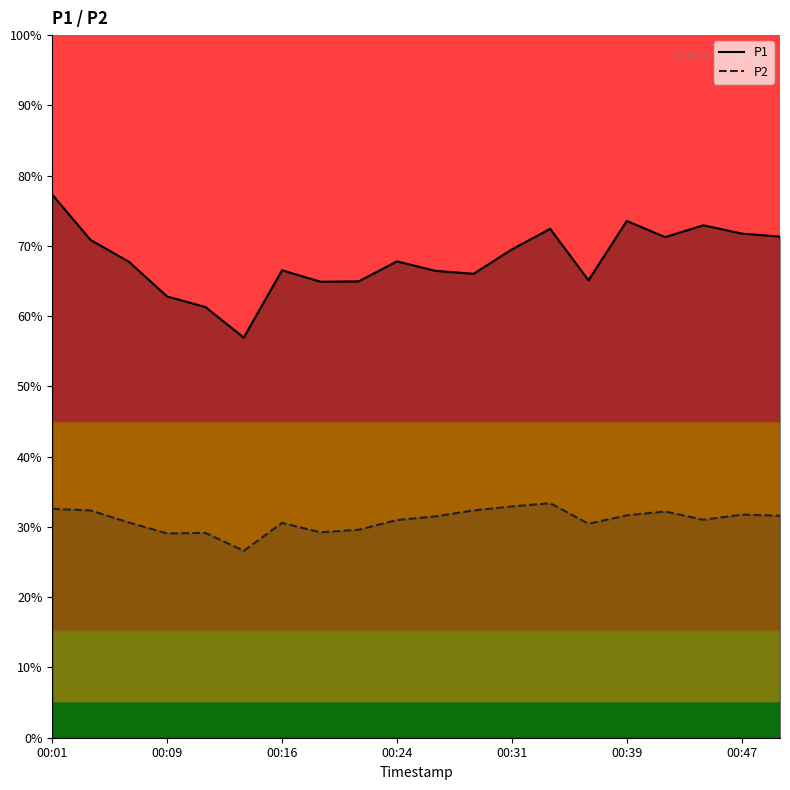

What are all the series names shown in the legend?

P1, P2